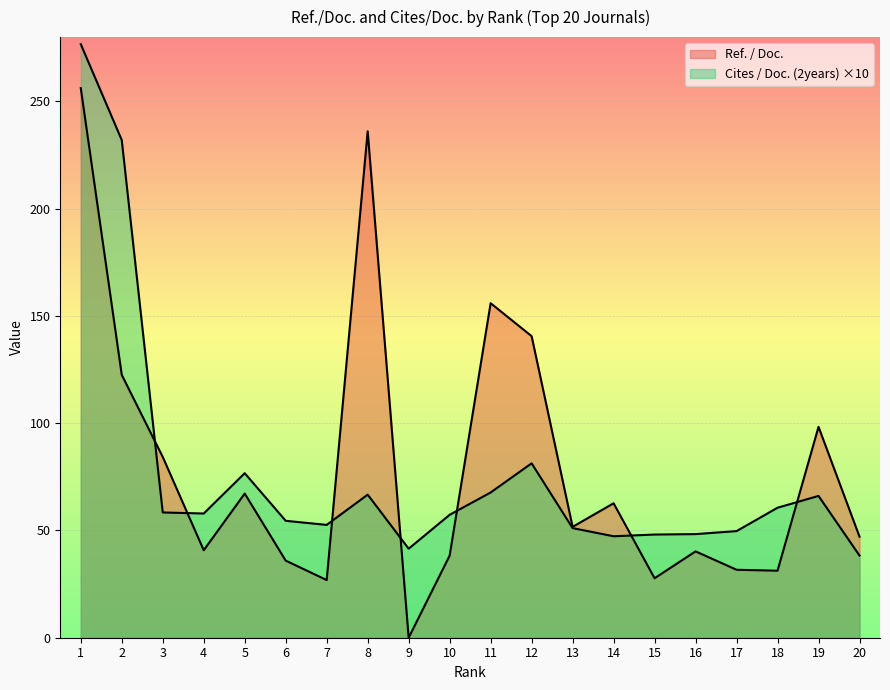

At 7, list the series in order from largest to smallest.

Cites / Doc. (2years), Ref. / Doc.